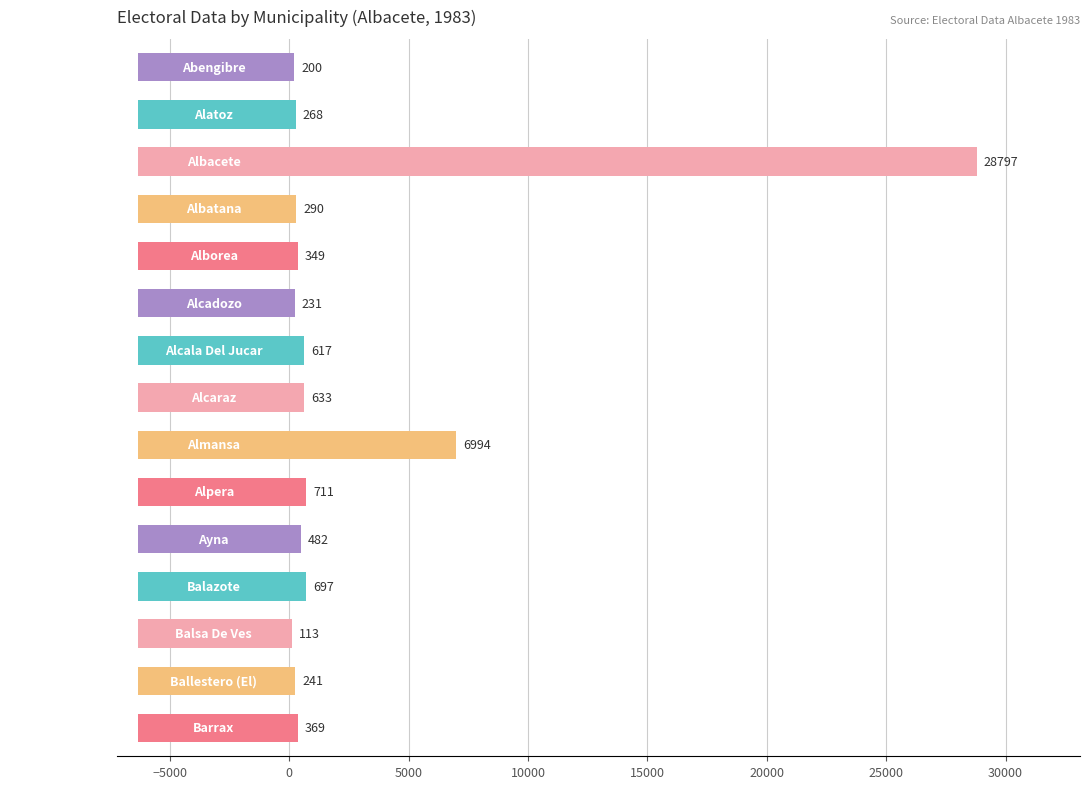

Count the number of categories in the chart.

15